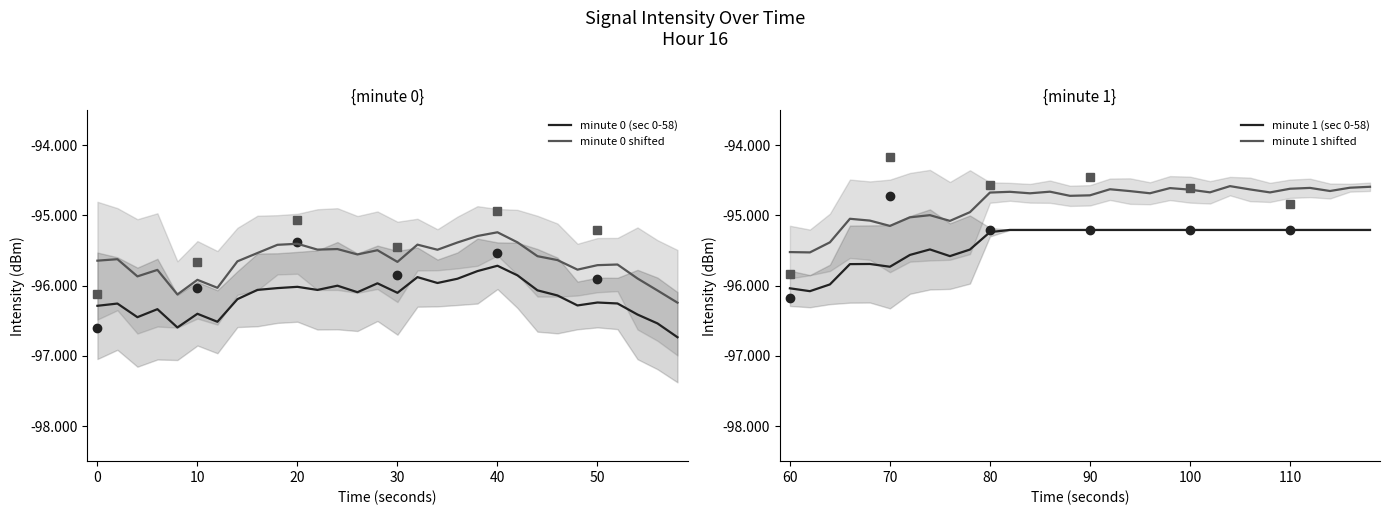

True or false: minute 0 (sec 0-58) and minute 0 shifted intersect in this chart.

False